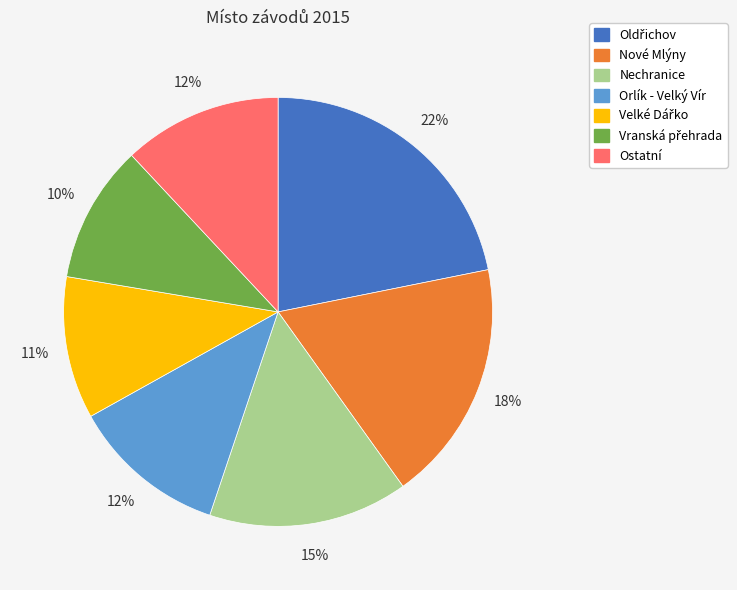

Does any single category account for the majority?

No